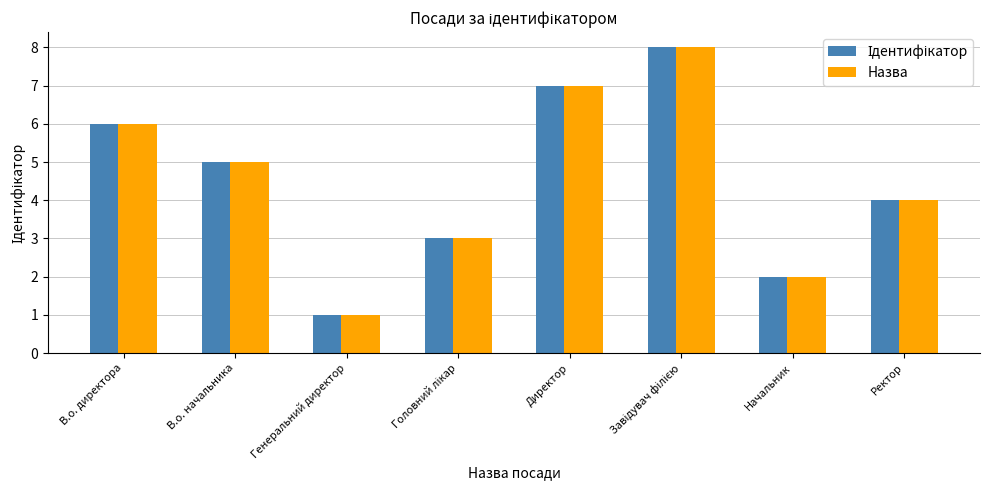

Is it true that Назва equals 7 at Директор?

True